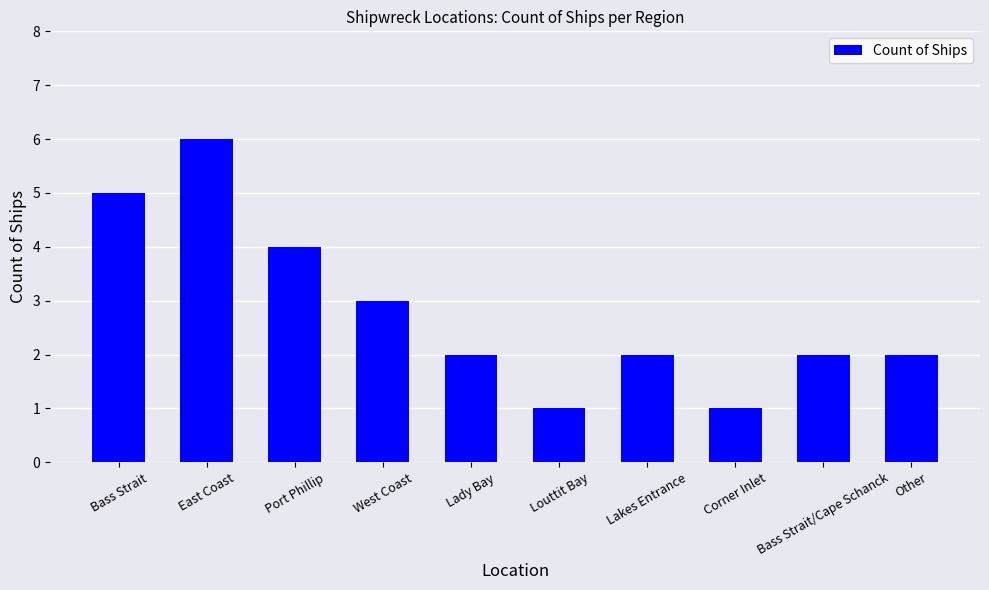

Which label corresponds to the largest value in the chart?

East Coast